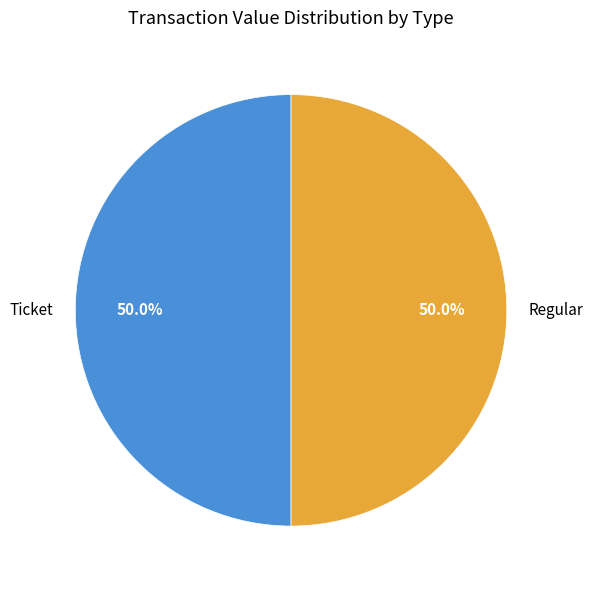

What portion of the pie excludes Ticket?

50.0%